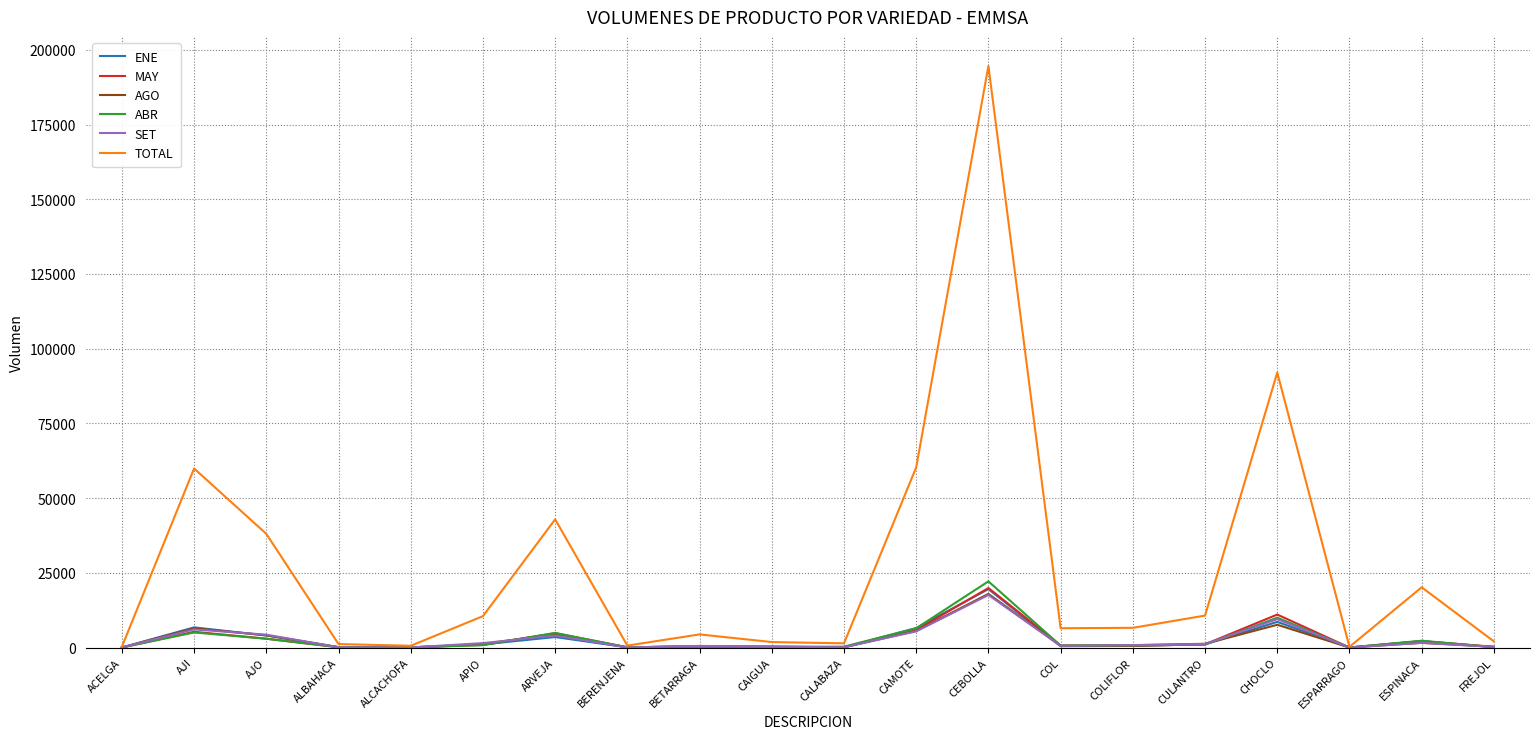

Where does the SET series first go above 836?

AJI